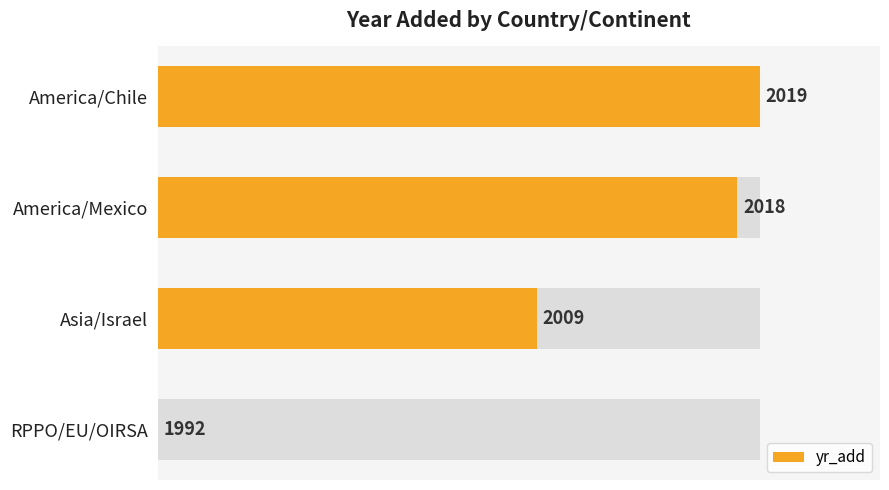

Is it true that the value at America/Mexico is 1.6?

False